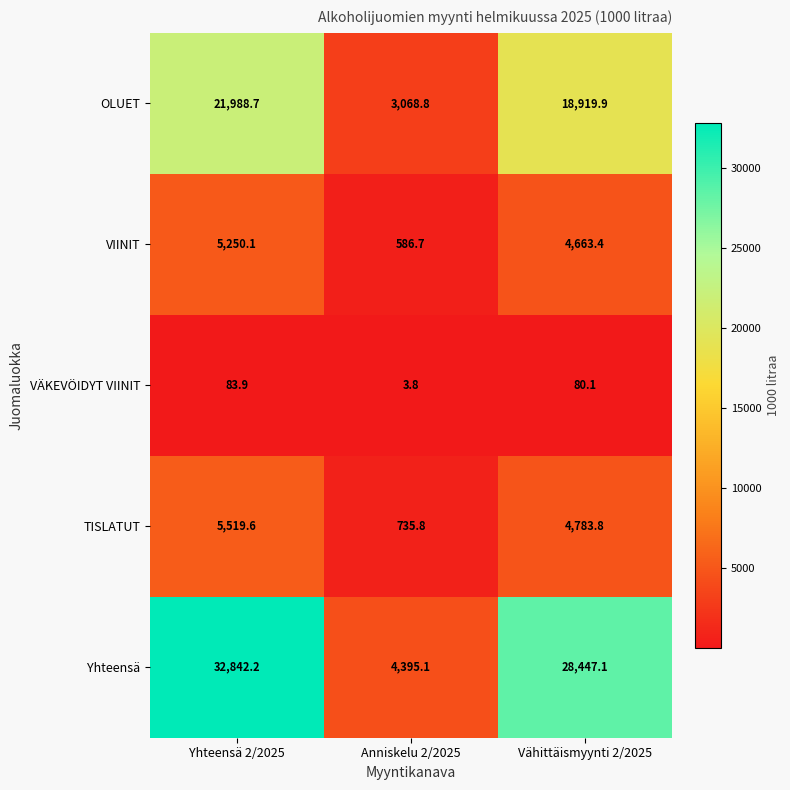

What is the sum of the Yhteensä values at Yhteensä 2/2025 and Anniskelu 2/2025?

37237.3